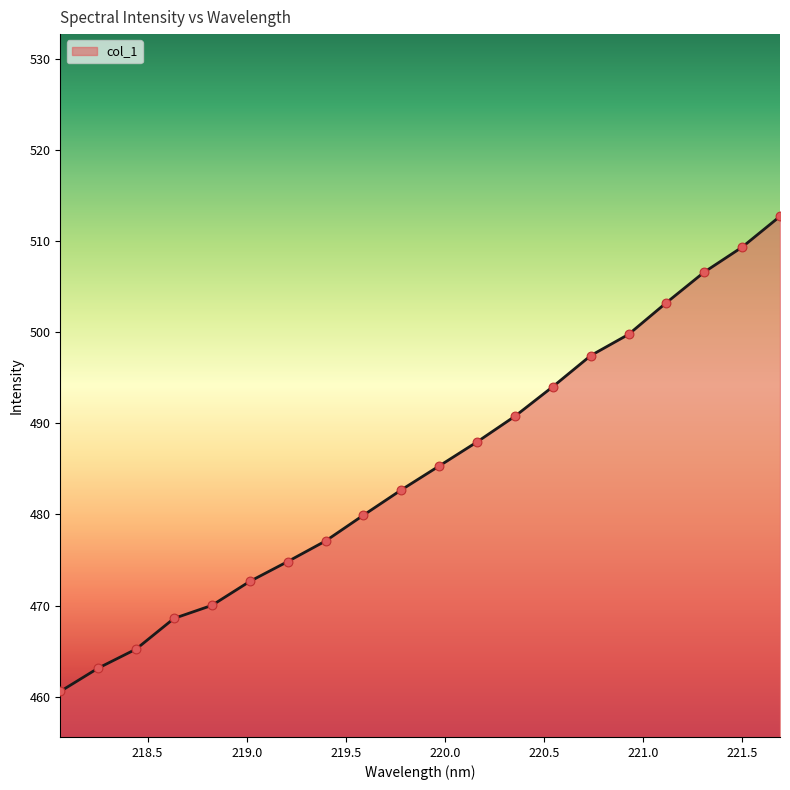

What is the smallest value displayed?

460.6